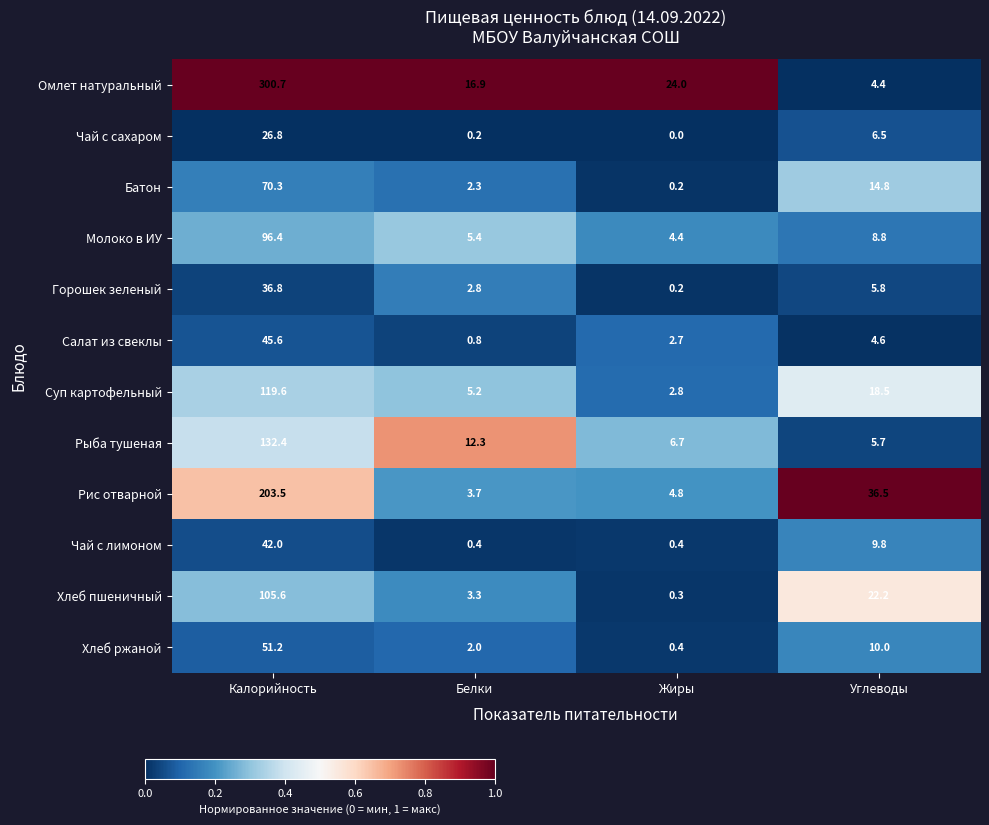

At which category does the chart reach its minimum across all series?

Жиры